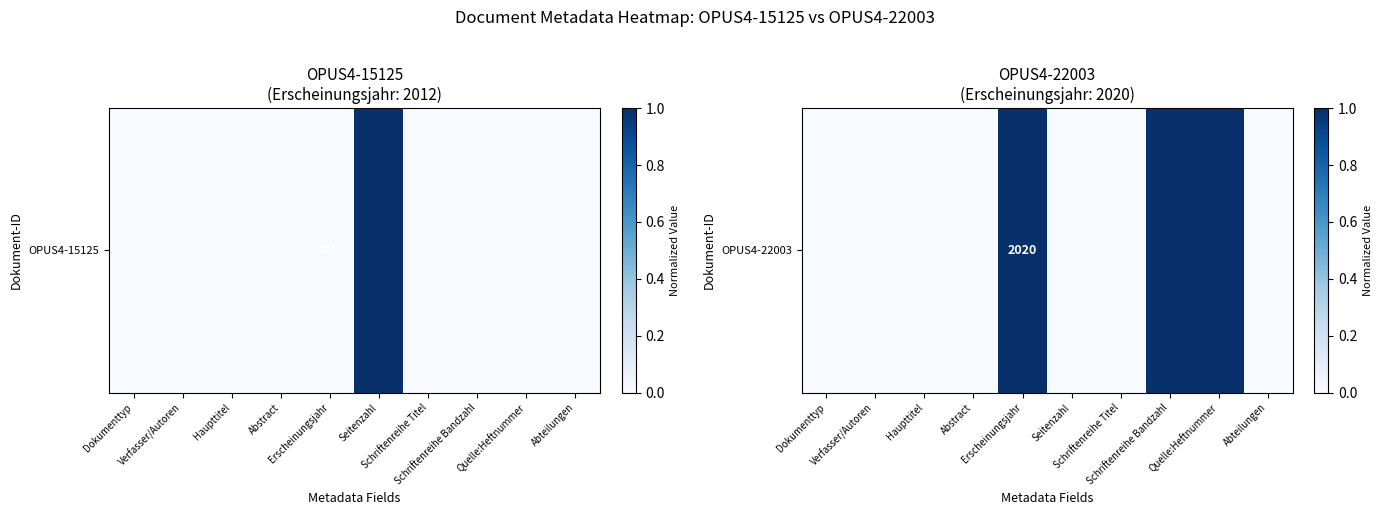

List the labels in order of value, smallest first.

Dokumenttyp, Verfasser/Autoren, Haupttitel, Abstract, Seitenzahl, Schriftenreihe Titel, Abteilungen, Erscheinungsjahr, Schriftenreihe Bandzahl, Quelle:Heftnummer